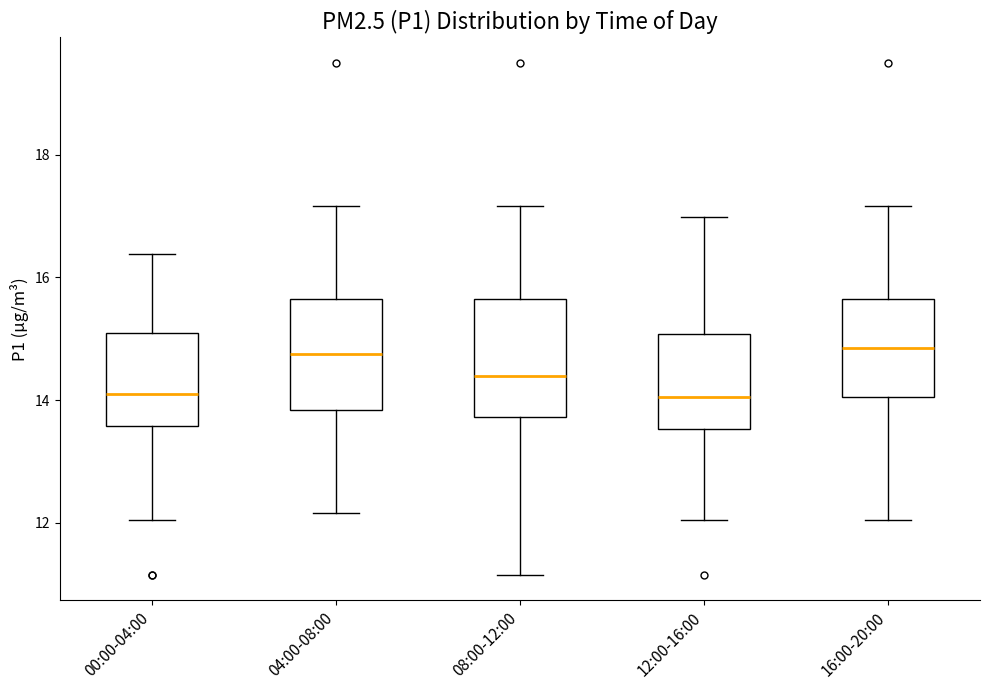

Reading left to right, transcribe this box plot: for each box, give where its median line is, the range the box spans, and where its two whiskers end, as read against the y-axis. The values are not printed on the chart, so give them approximately, as read against the axis.

00:00-04:00: median 14.2, box 13.6 to 15.2, whiskers 12.0 to 16.4
04:00-08:00: median 14.8, box 13.8 to 15.6, whiskers 12.2 to 17.2
08:00-12:00: median 14.4, box 13.8 to 15.6, whiskers 11.2 to 17.2
12:00-16:00: median 14.0, box 13.6 to 15.0, whiskers 12.0 to 17.0
16:00-20:00: median 14.8, box 14.0 to 15.6, whiskers 12.0 to 17.2